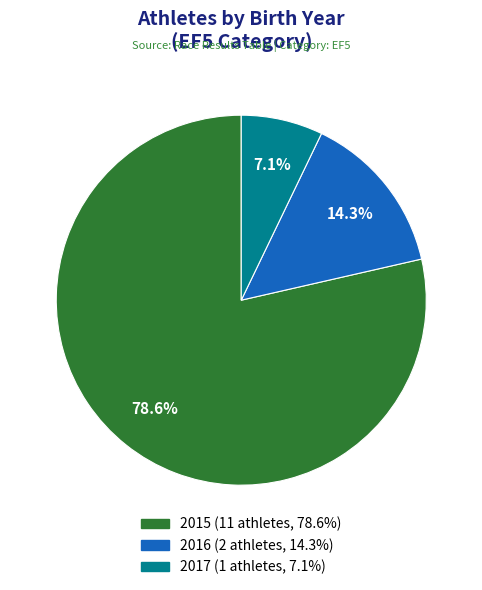

Is it true that 2015 is 92% of the pie?

False